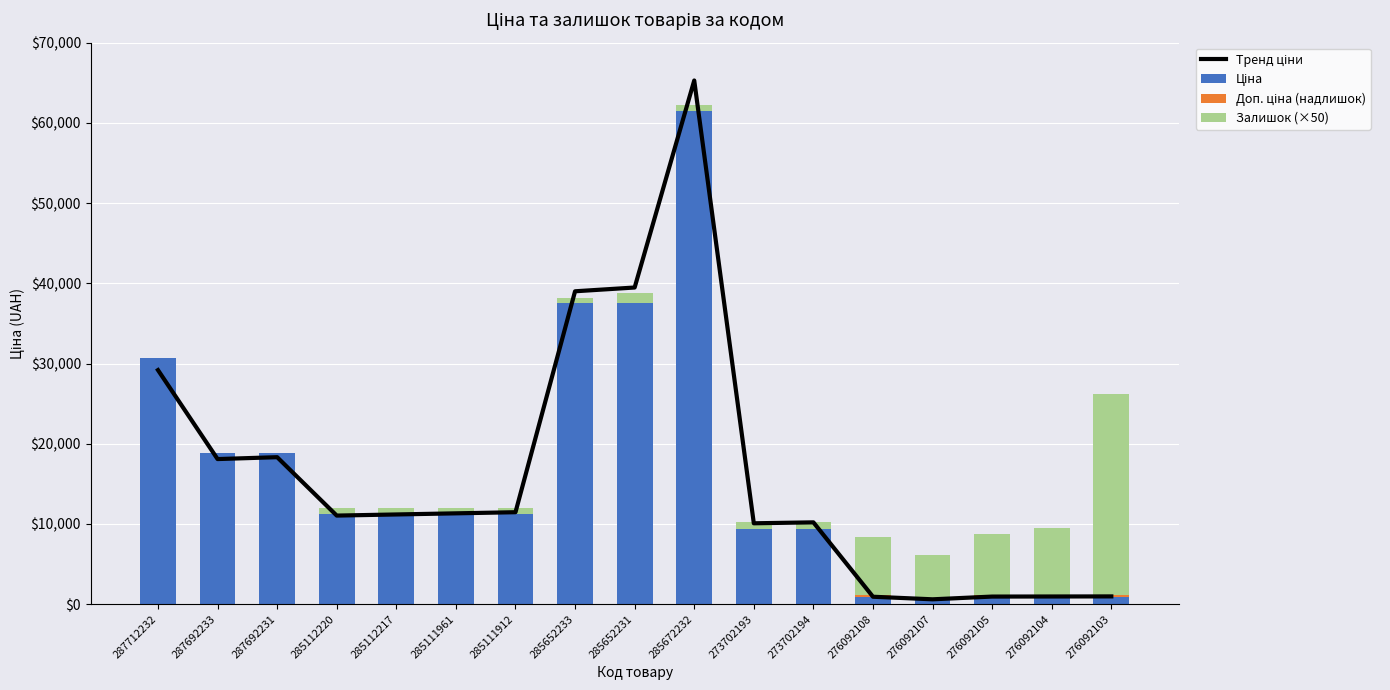

Which series has the largest total across all categories?

Тренд ціни